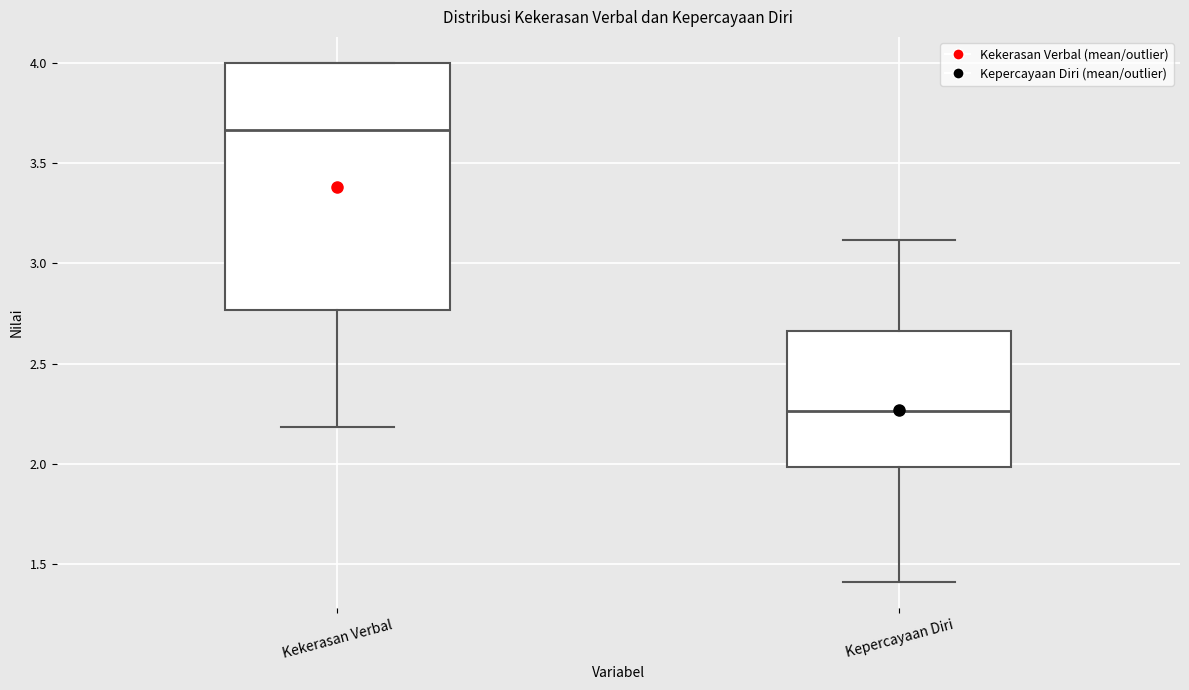

Which box has the lowest median line?

Kepercayaan Diri